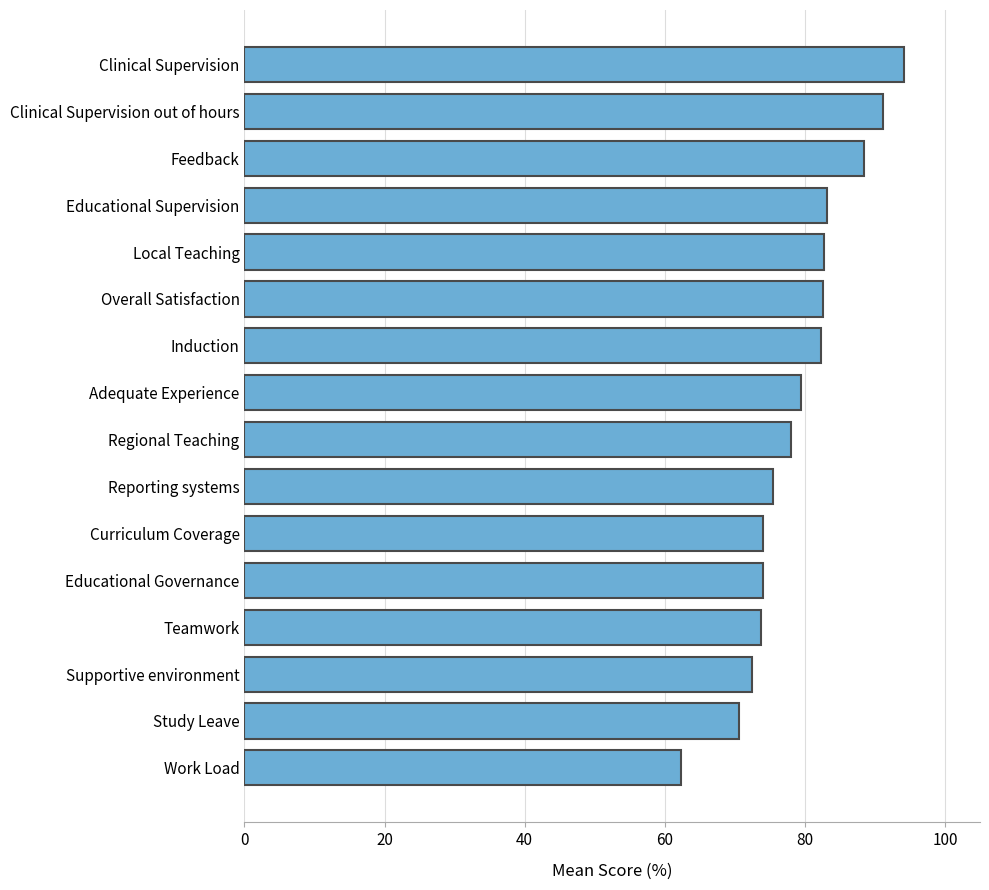

What is the difference between the maximum and second lowest values?

23.6